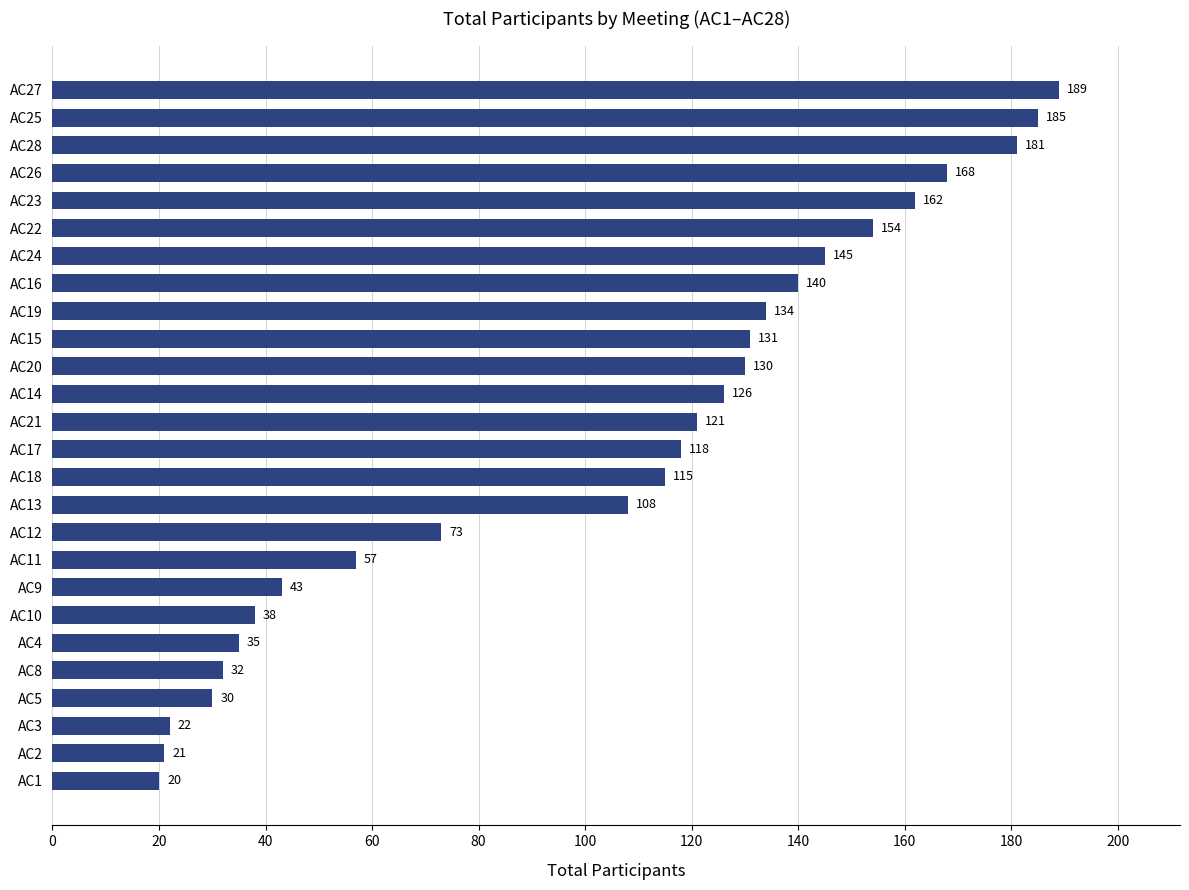

What is the difference between the second highest and second lowest values?

164